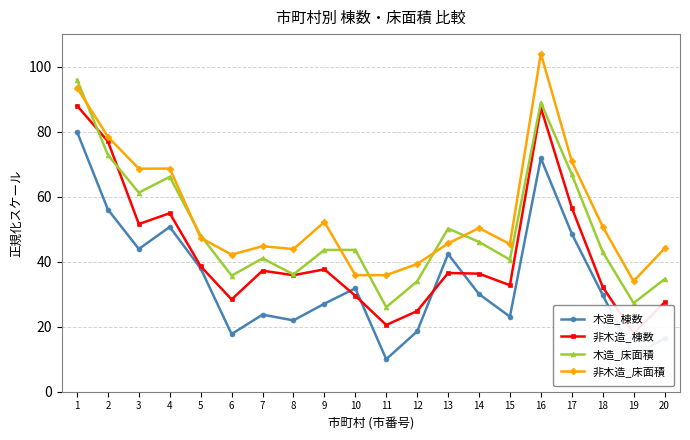

Between 13 and 20, which is larger?

13